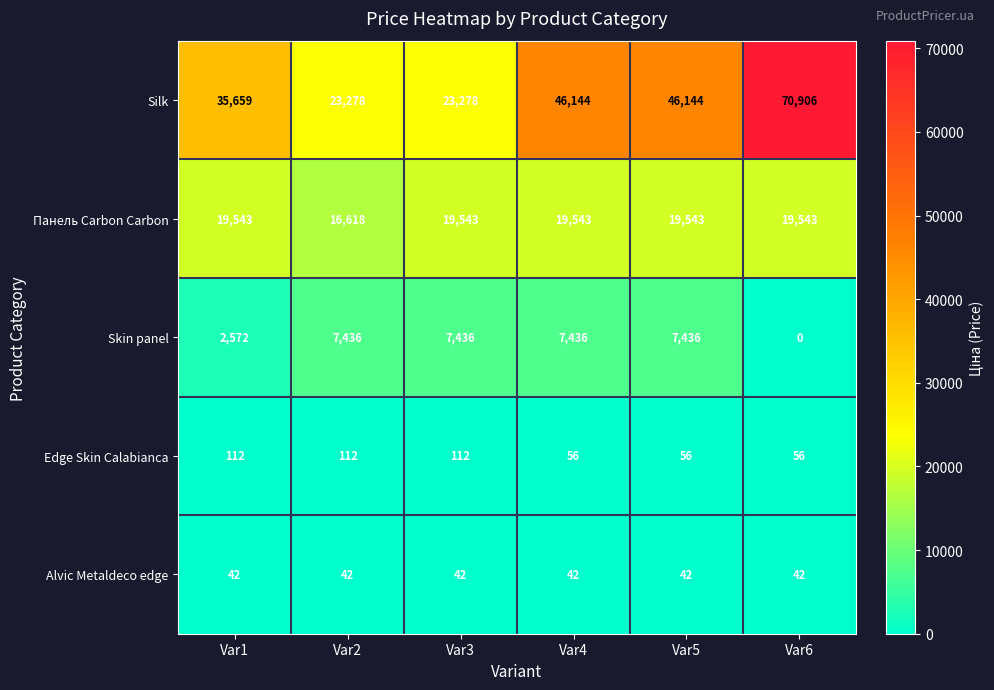

Reading right to left, extract all data points from this chart.

Silk: Var6=70906	Var5=46144	Var4=46144	Var3=23278	Var2=23278	Var1=35659
Панель Carbon Carbon: Var6=19543	Var5=19543	Var4=19543	Var3=19543	Var2=16618	Var1=19543
Skin panel: Var6=0	Var5=7436	Var4=7436	Var3=7436	Var2=7436	Var1=2572
Edge Skin Calabianca: Var6=56	Var5=56	Var4=56	Var3=112	Var2=112	Var1=112
Alvic Metaldeco edge: Var6=42	Var5=42	Var4=42	Var3=42	Var2=42	Var1=42